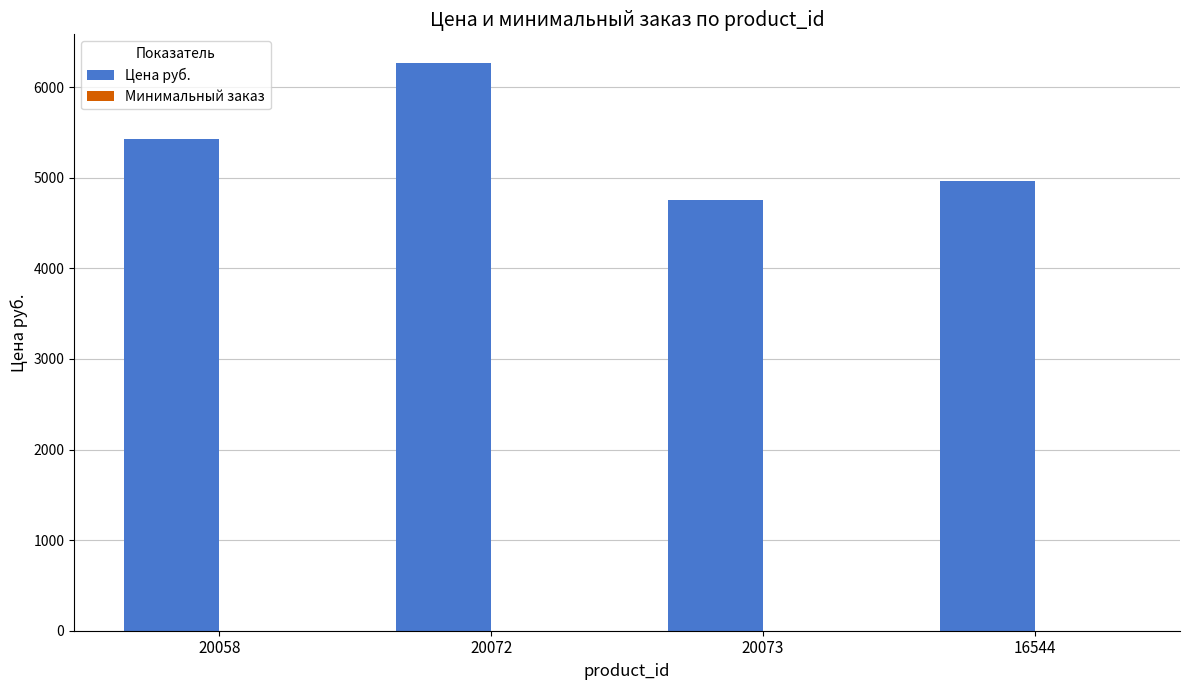

Does the chart contain stacked bars?

No